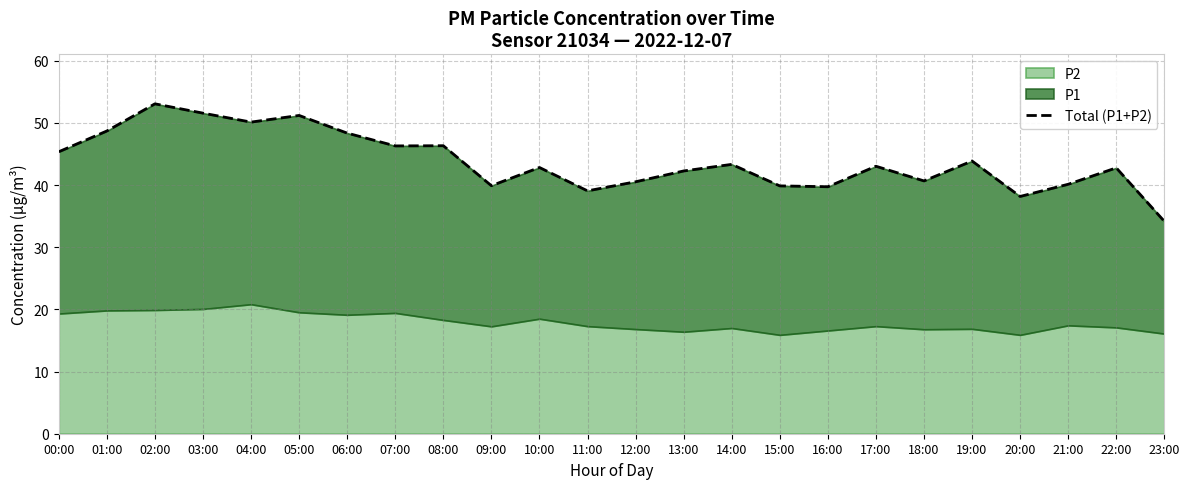

List the labels in order of value, smallest first.

23:00, 20:00, 11:00, 16:00, 15:00, 09:00, 21:00, 12:00, 18:00, 13:00, 22:00, 10:00, 17:00, 14:00, 19:00, 00:00, 07:00, 08:00, 06:00, 01:00, 04:00, 05:00, 03:00, 02:00